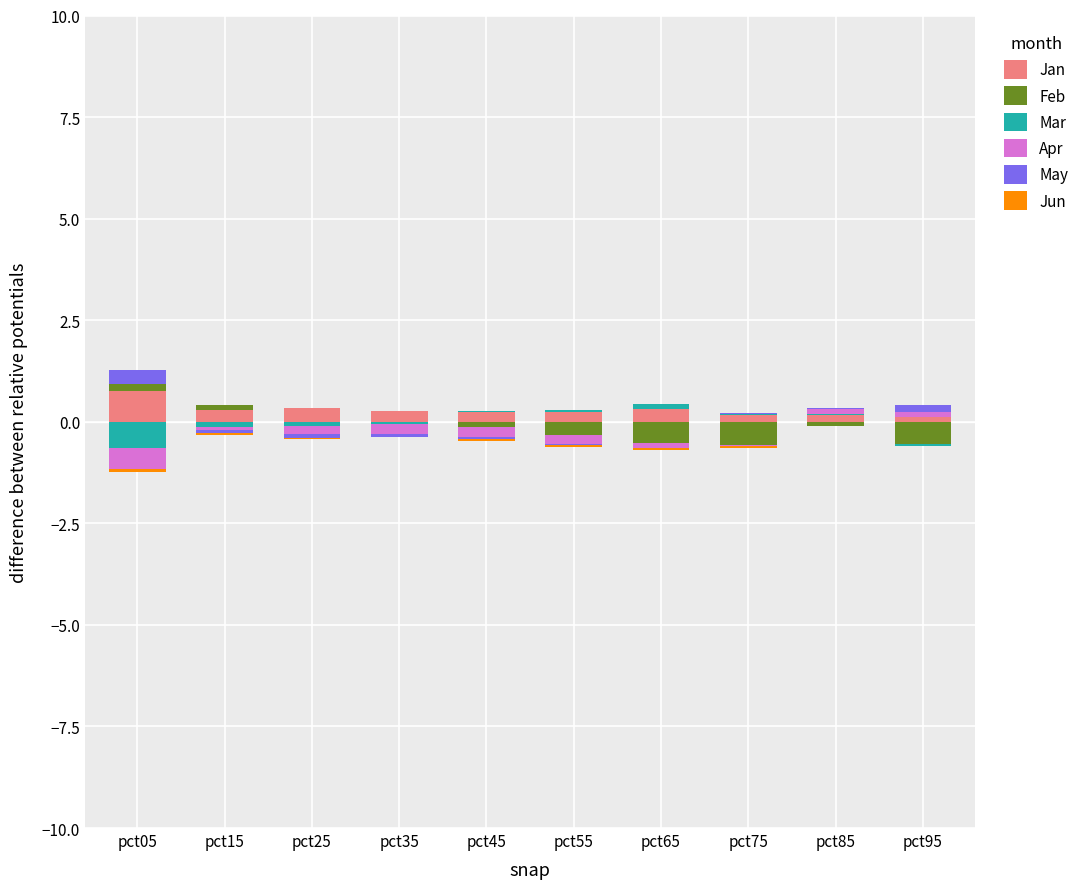

True or false: Apr has a value of 0.1 at pct85.

True